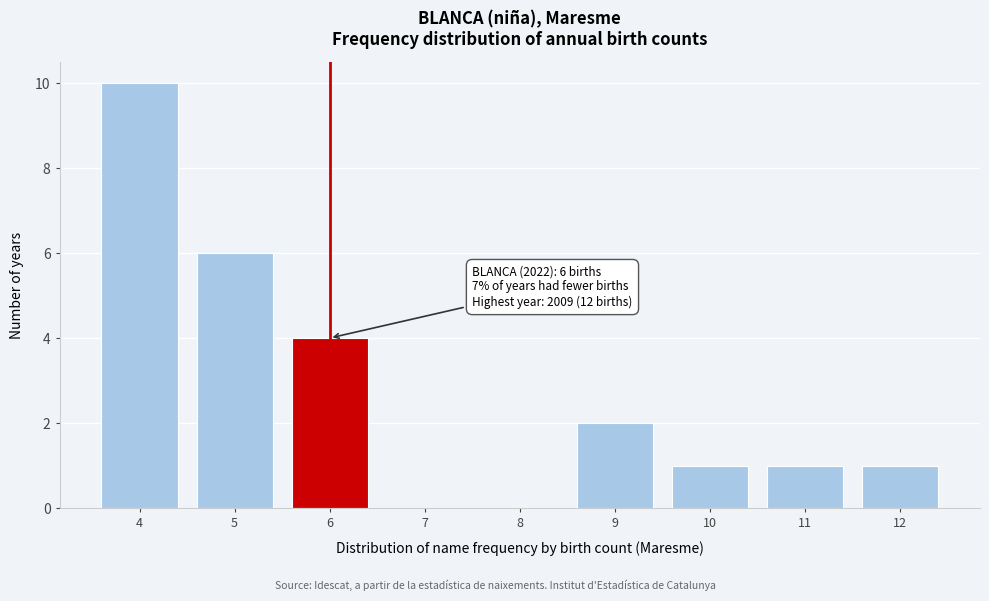

Reading left to right, list all the values displayed in this chart.

4=10	5=6	6=4	7=0	8=0	9=2	10=1	11=1	12=1